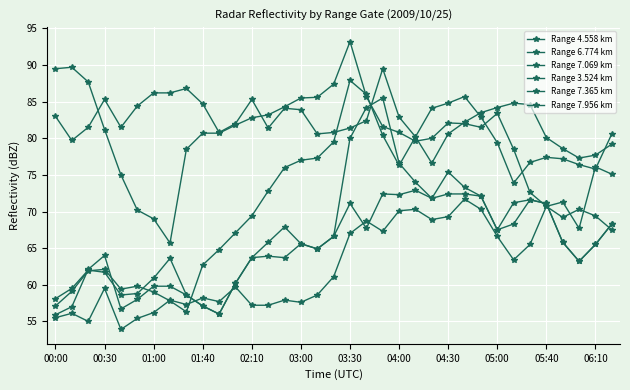

How many series are shown in this chart?

6